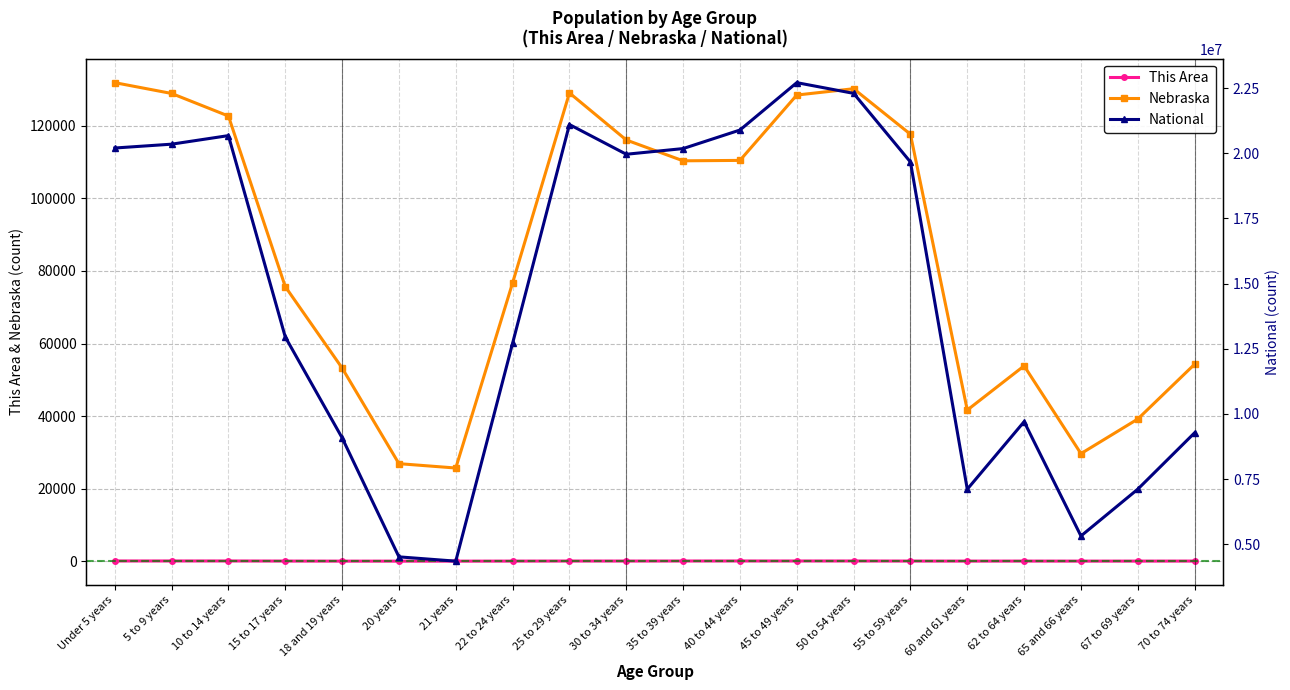

What is the label of the 2nd point from the left?

5 to 9 years